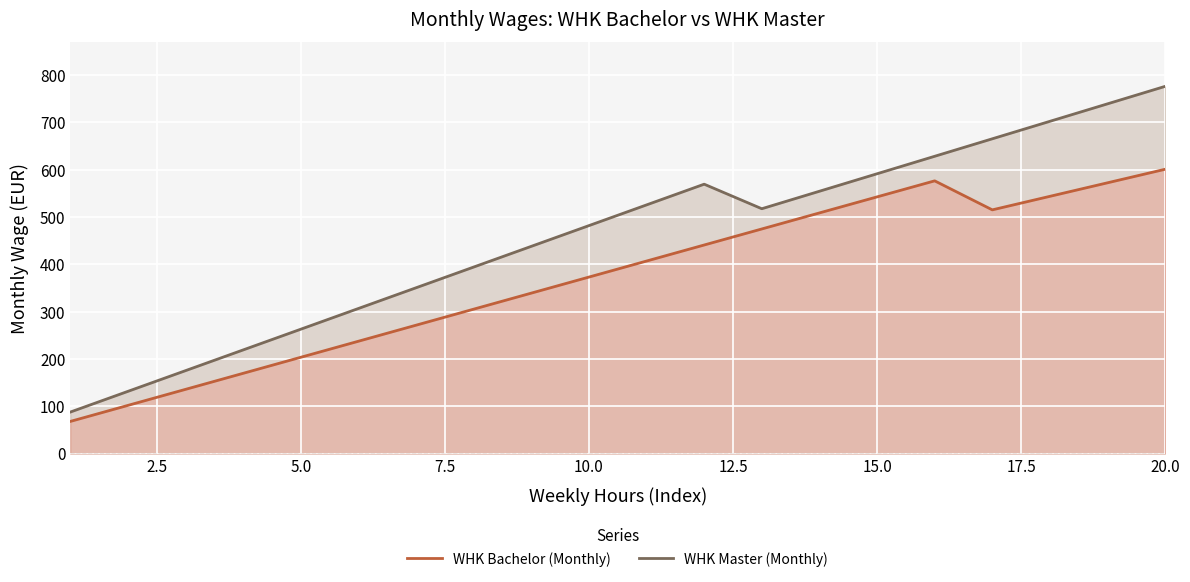

List the series in order of their peak value, lowest first.

WHK Bachelor (Monthly), WHK Master (Monthly)